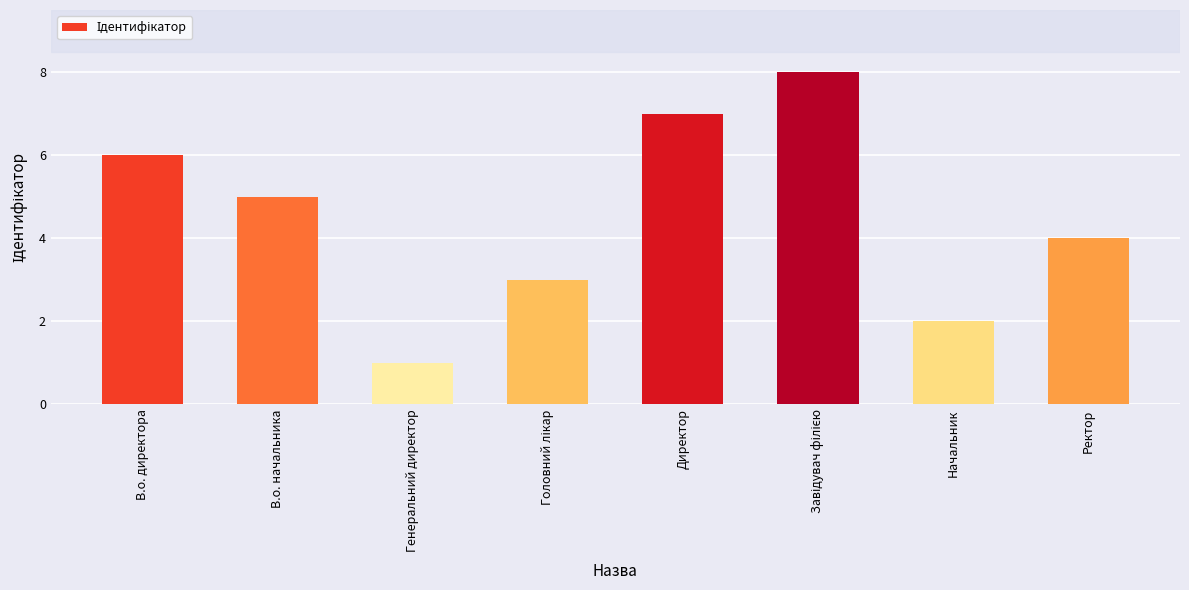

Where does the data first go above 5?

В.о. директора